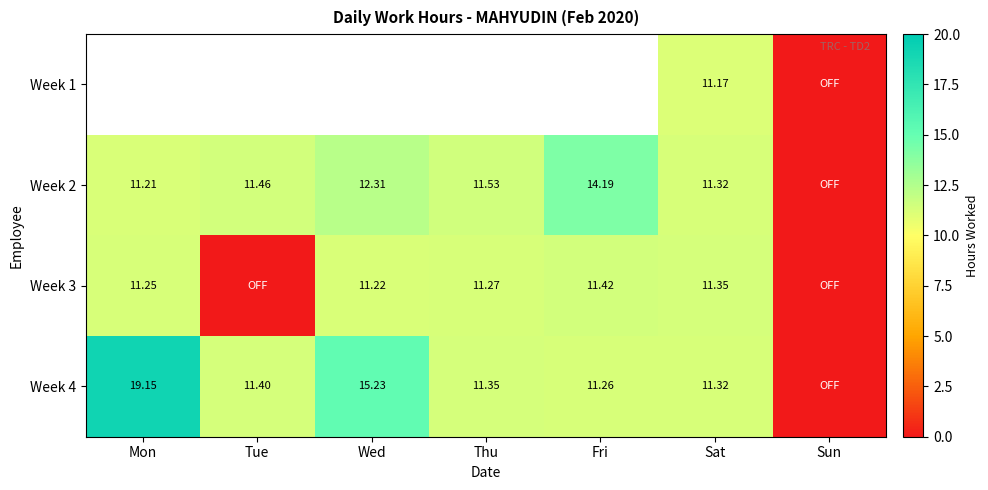

List the labels in order of Week 4 value, largest first.

Mon, Wed, Tue, Thu, Sat, Fri, Sun